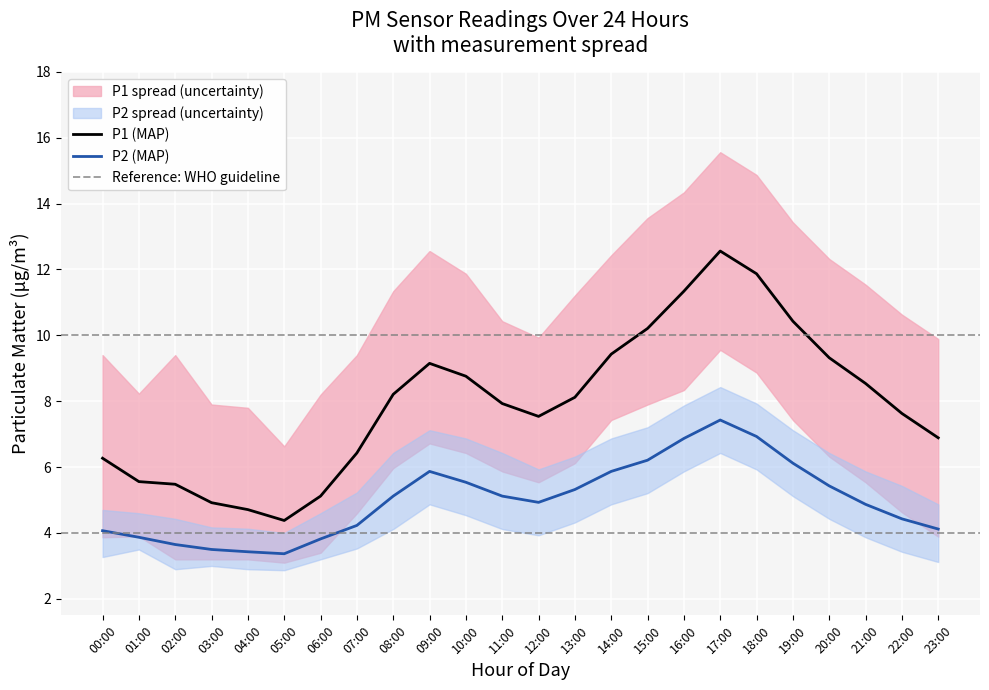

What is the average value of the P2_lower series?

4.1